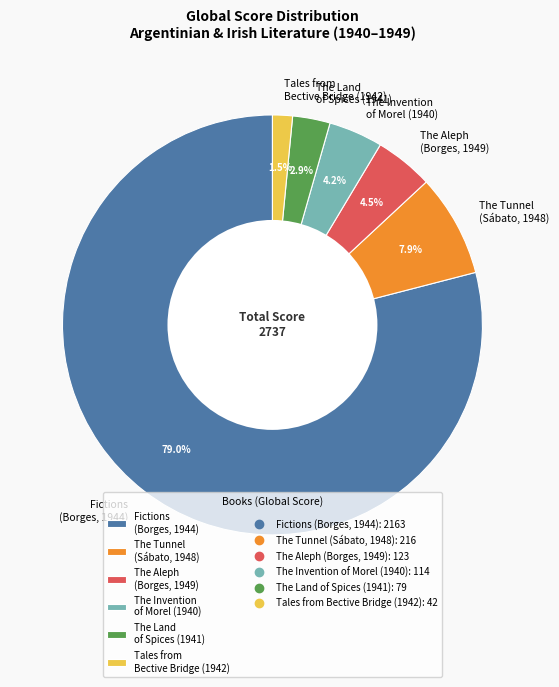

How much of the chart is everything except Fictions (Borges, 1944)?

21.0%